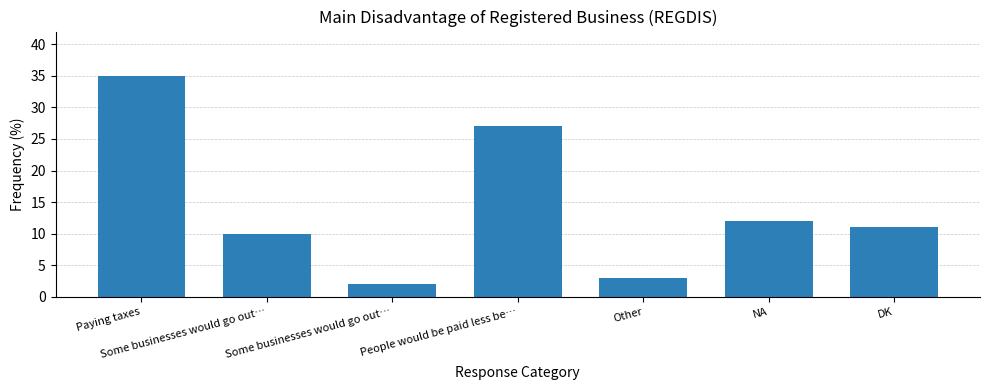

What is the difference between the values at Other and DK?

8